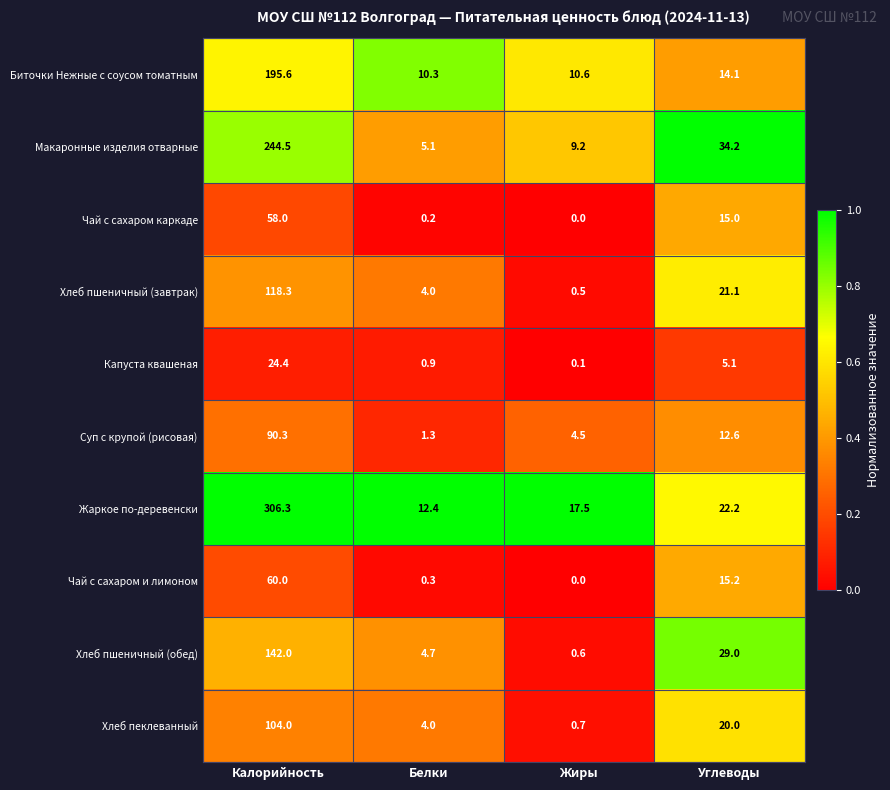

What is the difference between the maximum and minimum values in the Жаркое по-деревенски series?

293.9